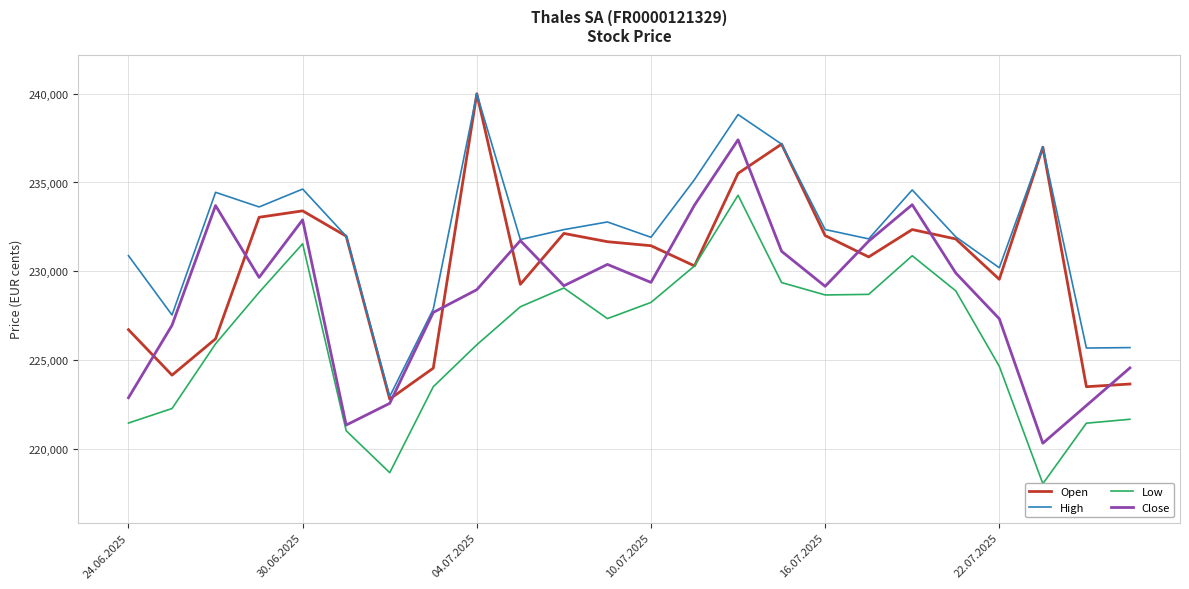

Is the value of Close at 16.07.2025 greater than the value of High at 16.07.2025?

No